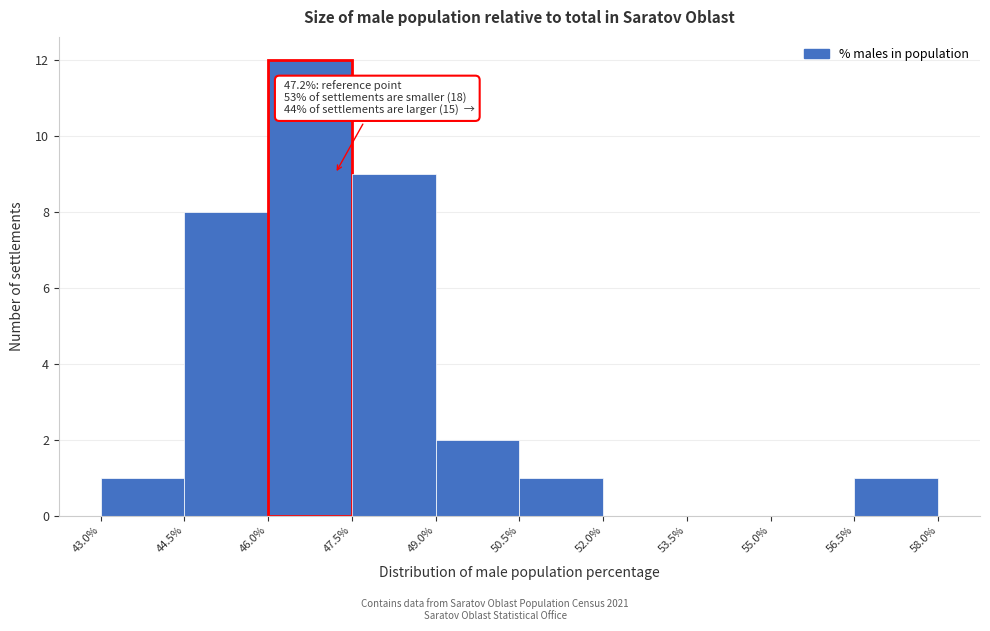

Over which range of the x-axis is the bar tallest?

46.0% to 47.5%